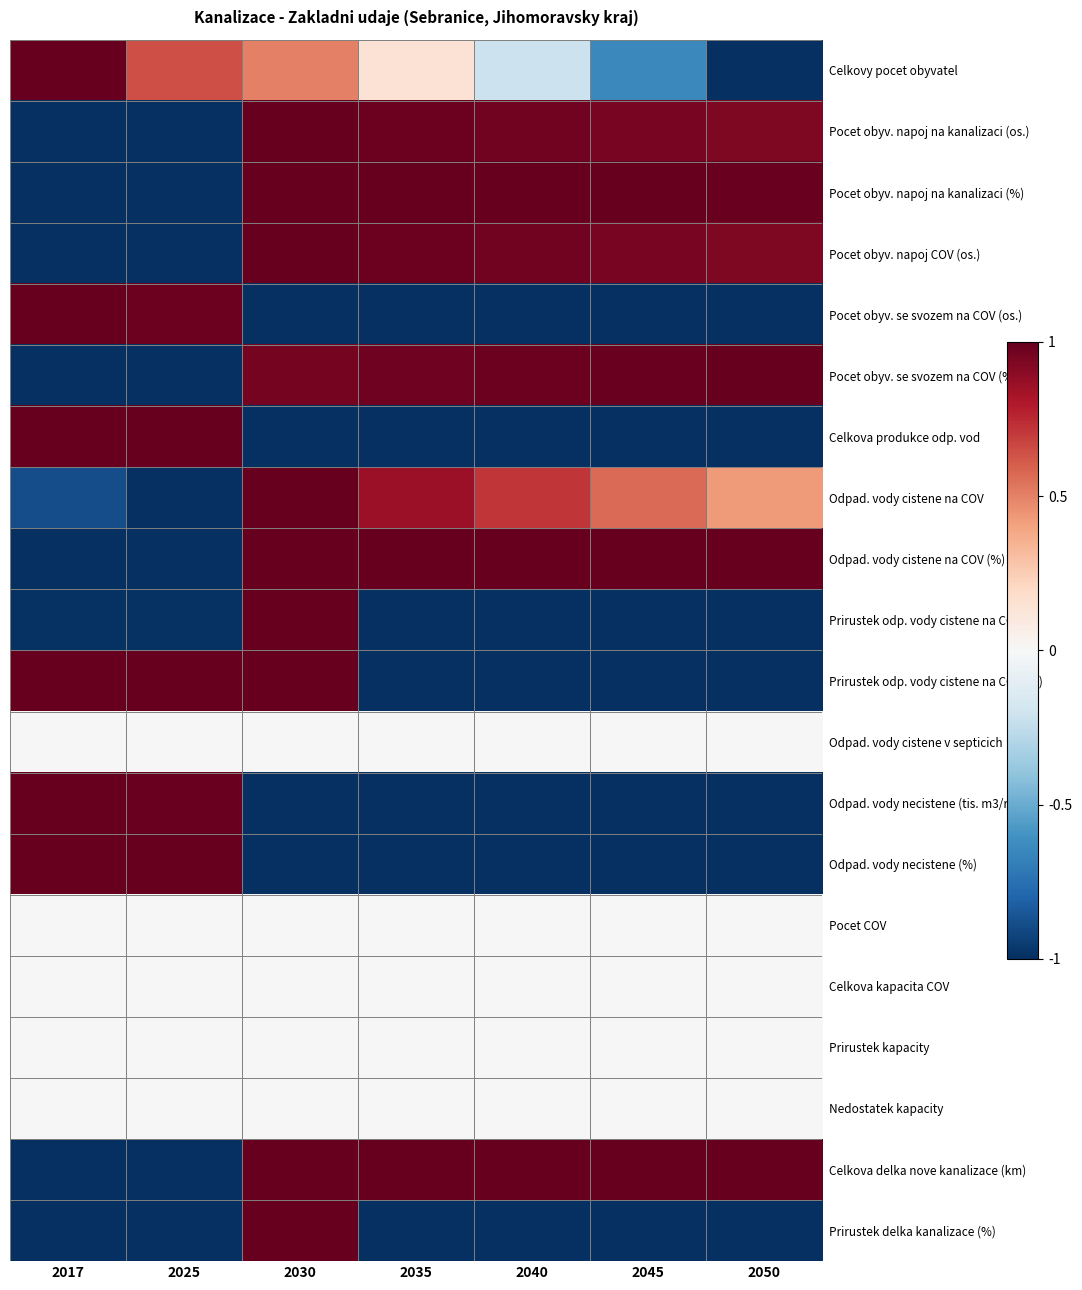

Reading right to left, list all the values displayed in this chart.

Celkovy pocet obyvatel: 2050=-1.0	2045=-0.6	2040=-0.2	2035=0.1	2030=0.5	2025=0.6	2017=1.0
Pocet obyv. napoj na kanalizaci (os.): 2050=0.9	2045=0.9	2040=1.0	2035=1.0	2030=1.0	2025=-1.0	2017=-1.0
Pocet obyv. napoj na kanalizaci (%): 2050=1.0	2045=1.0	2040=1.0	2035=1.0	2030=1.0	2025=-1.0	2017=-1.0
Pocet obyv. napoj COV (os.): 2050=0.9	2045=0.9	2040=1.0	2035=1.0	2030=1.0	2025=-1.0	2017=-1.0
Pocet obyv. se svozem na COV (os.): 2050=-1.0	2045=-1.0	2040=-1.0	2035=-1.0	2030=-1.0	2025=1.0	2017=1.0
Pocet obyv. se svozem na COV (%): 2050=1.0	2045=1.0	2040=1.0	2035=1.0	2030=1.0	2025=-1.0	2017=-1.0
Celkova produkce odp. vod: 2050=-1.0	2045=-1.0	2040=-1.0	2035=-1.0	2030=-1.0	2025=1.0	2017=1.0
Odpad. vody cistene na COV: 2050=0.4	2045=0.6	2040=0.7	2035=0.9	2030=1.0	2025=-1.0	2017=-0.9
Odpad. vody cistene na COV (%): 2050=1.0	2045=1.0	2040=1.0	2035=1.0	2030=1.0	2025=-1.0	2017=-1.0
Prirustek odp. vody cistene na COV: 2050=-1.0	2045=-1.0	2040=-1.0	2035=-1.0	2030=1.0	2025=-1.0	2017=-1.0
Prirustek odp. vody cistene na COV (%): 2050=-1.0	2045=-1.0	2040=-1.0	2035=-1.0	2030=1.0	2025=1.0	2017=1.0
Odpad. vody cistene v septicich: 2050=0.0	2045=0.0	2040=0.0	2035=0.0	2030=0.0	2025=0.0	2017=0.0
Odpad. vody necistene (tis. m3/rok): 2050=-1.0	2045=-1.0	2040=-1.0	2035=-1.0	2030=-1.0	2025=1.0	2017=1.0
Odpad. vody necistene (%): 2050=-1.0	2045=-1.0	2040=-1.0	2035=-1.0	2030=-1.0	2025=1.0	2017=1.0
Pocet COV: 2050=0.0	2045=0.0	2040=0.0	2035=0.0	2030=0.0	2025=0.0	2017=0.0
Celkova kapacita COV: 2050=0.0	2045=0.0	2040=0.0	2035=0.0	2030=0.0	2025=0.0	2017=0.0
Prirustek kapacity: 2050=0.0	2045=0.0	2040=0.0	2035=0.0	2030=0.0	2025=0.0	2017=0.0
Nedostatek kapacity: 2050=0.0	2045=0.0	2040=0.0	2035=0.0	2030=0.0	2025=0.0	2017=0.0
Celkova delka nove kanalizace (km): 2050=1.0	2045=1.0	2040=1.0	2035=1.0	2030=1.0	2025=-1.0	2017=-1.0
Prirustek delka kanalizace (%): 2050=-1.0	2045=-1.0	2040=-1.0	2035=-1.0	2030=1.0	2025=-1.0	2017=-1.0